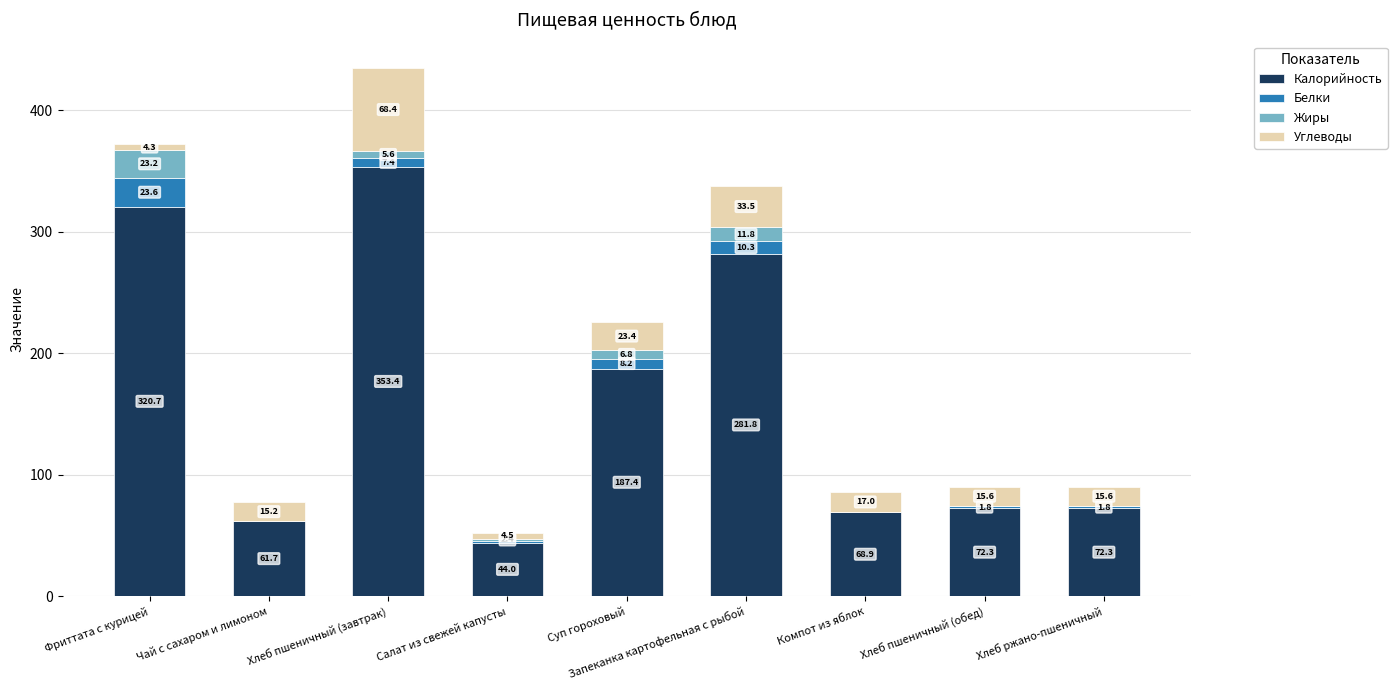

At which label does Калорийность first exceed 72?

Фриттата с курицей